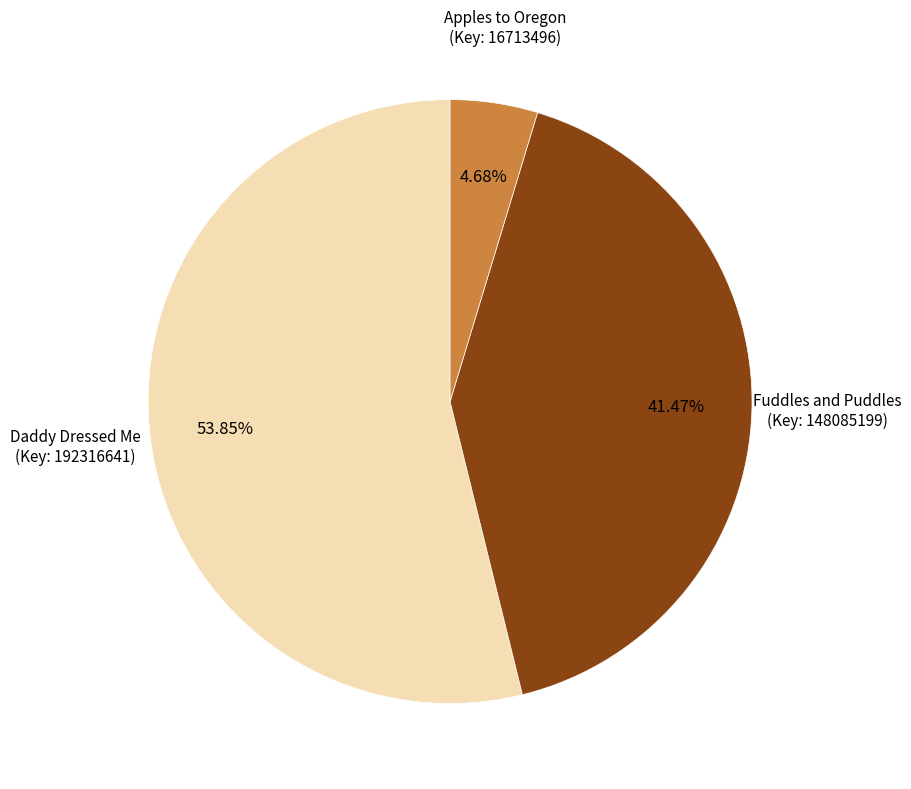

Does any single category account for the majority?

Yes